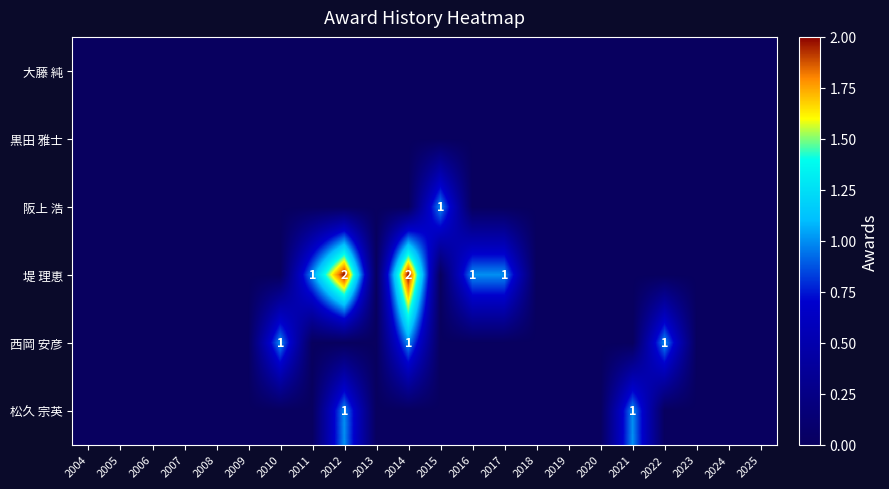

True or false: 堤 理恵 has a value of 1 at 2017.

True